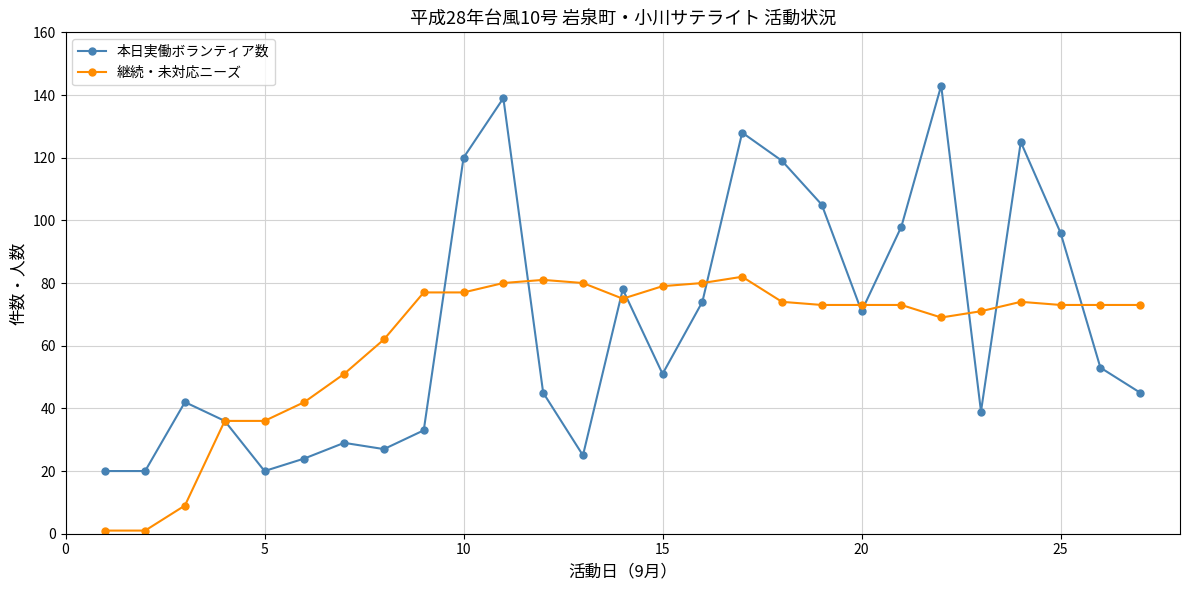

Which series has the widest spread of values?

本日実働ボランティア数